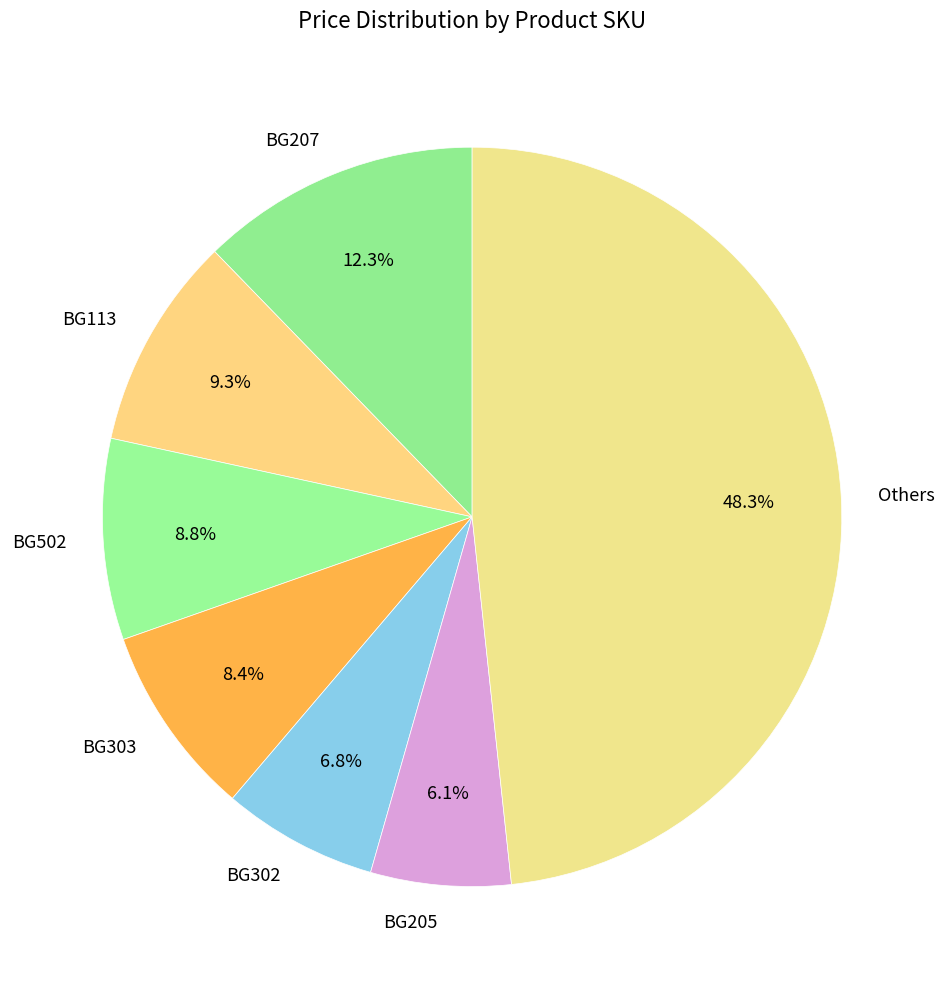

How many segments does this pie chart have?

7